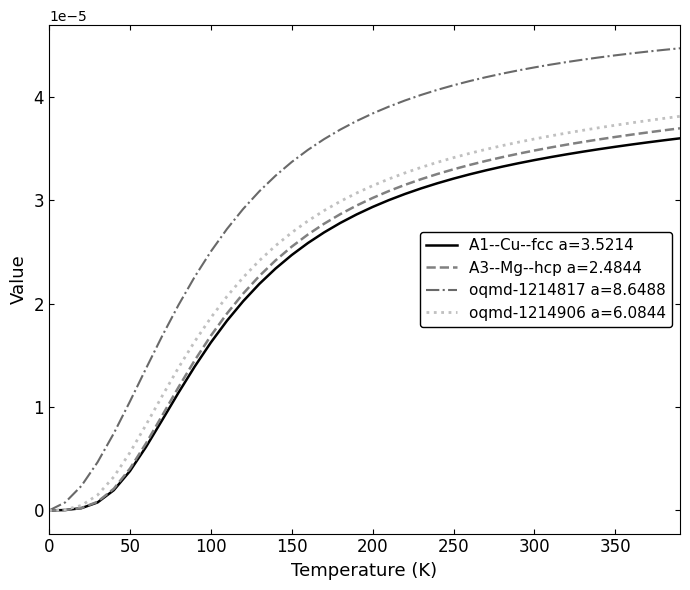

Which series has the widest spread of values?

oqmd-1214817 a=8.6488